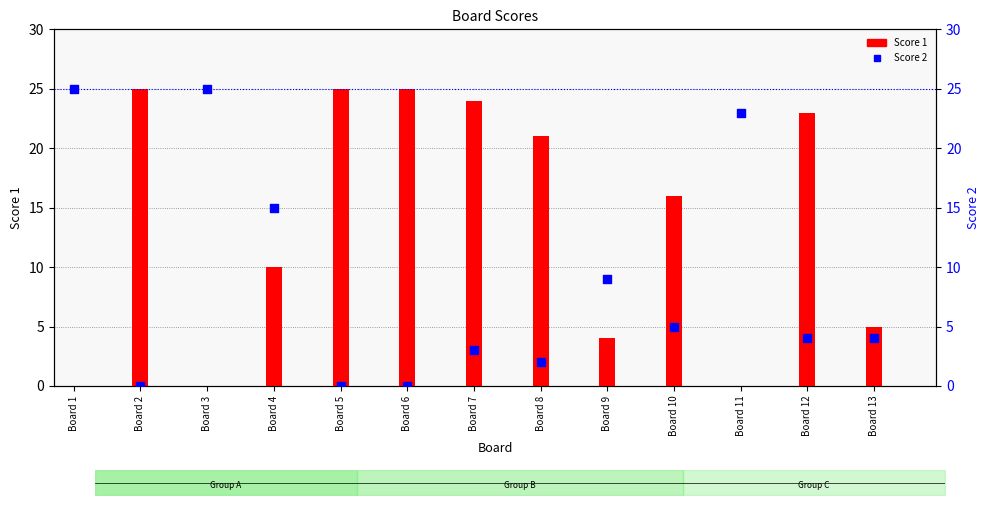

What is the total value across all series at Board 2?

25